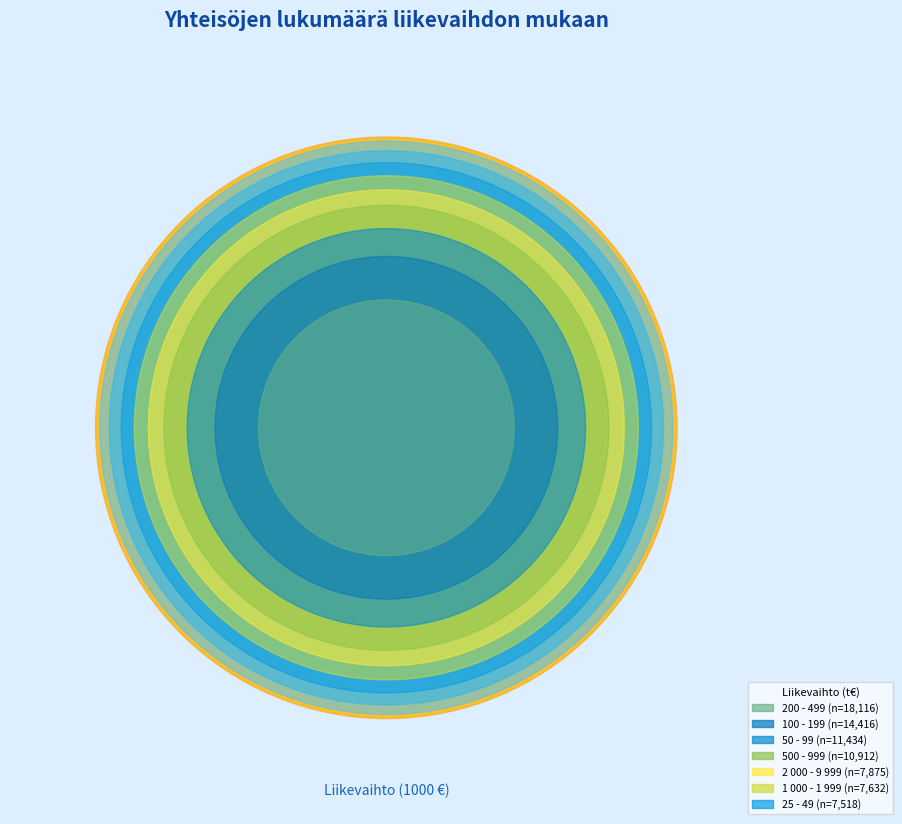

How many slices are in this pie chart?

11